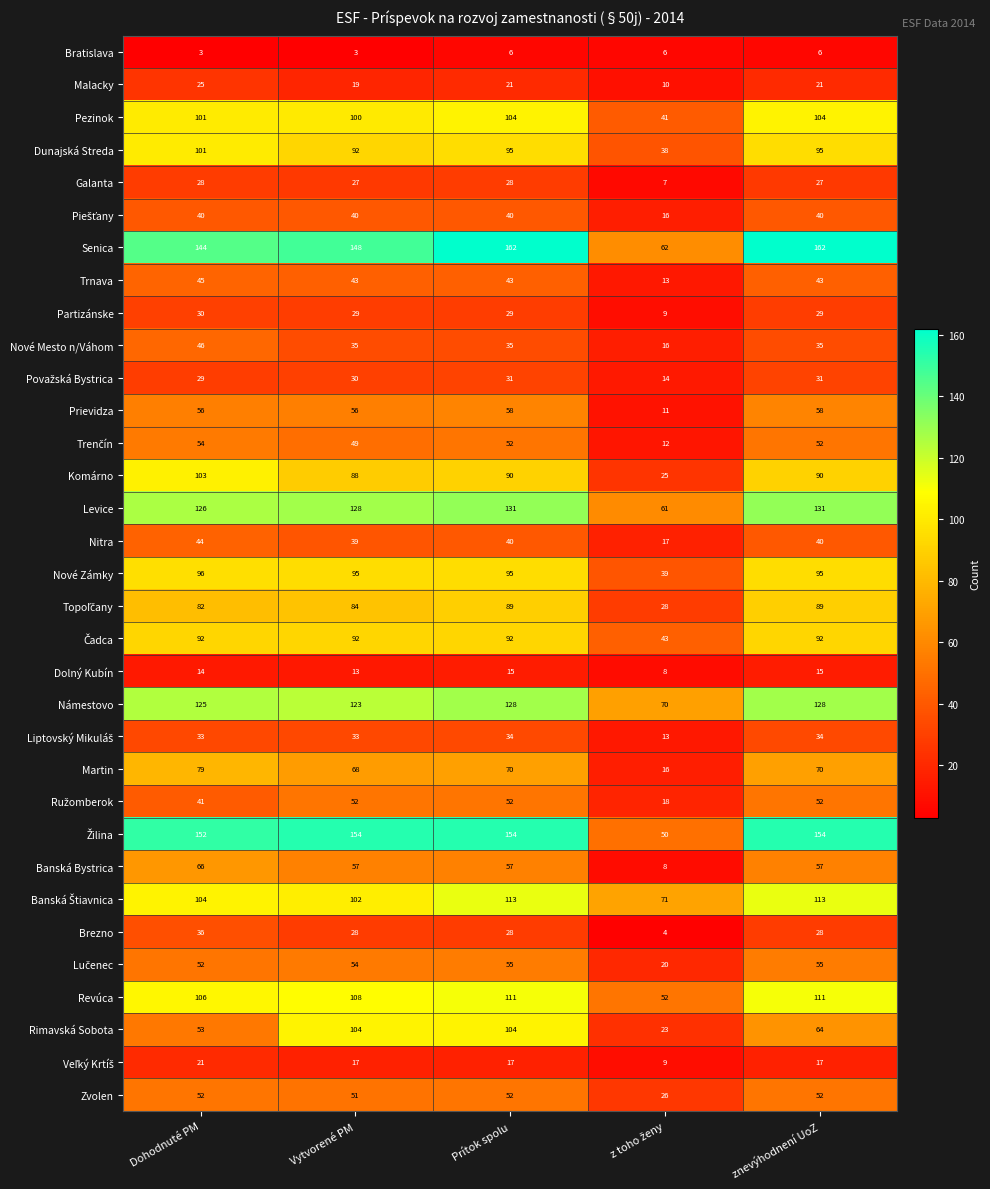

At how many categories does at least one series exceed 23?

5